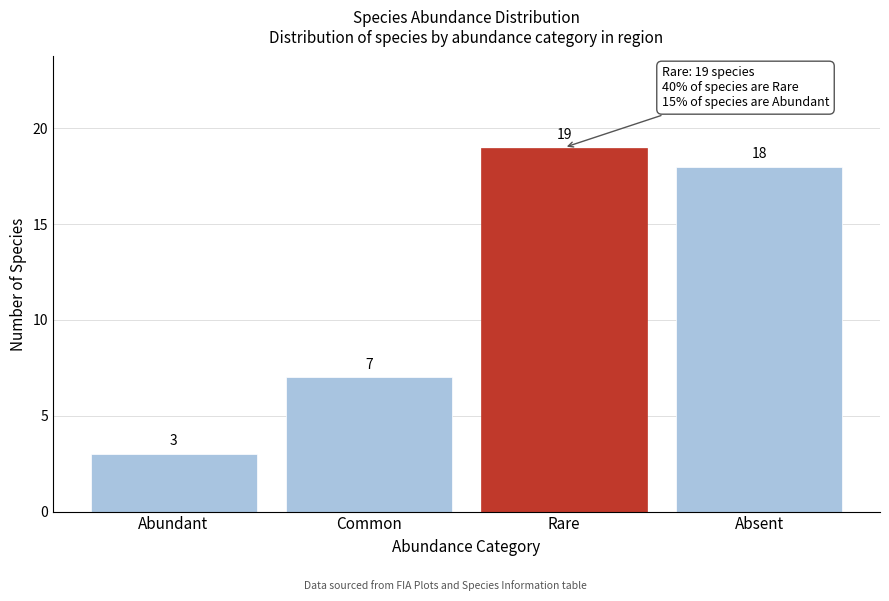

Reading left to right, what are all the values shown in this chart?

3	7	19	18